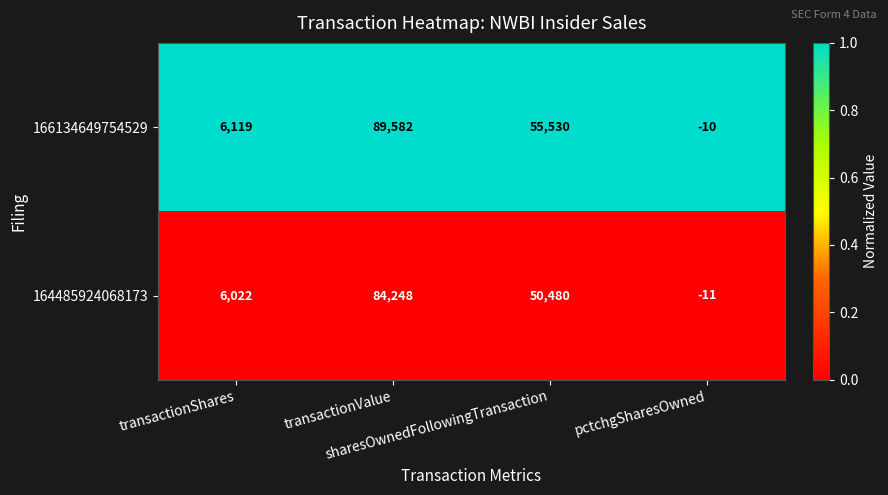

What is the total value across all series at transactionValue?

173830